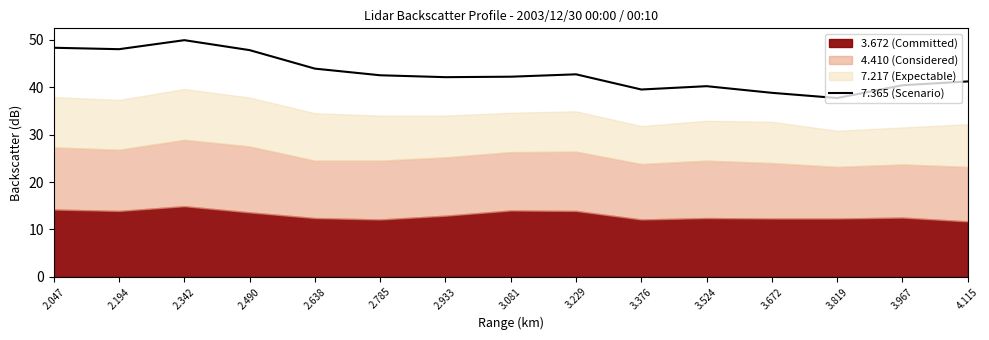

What is the maximum value for 7.365 (Scenario)?

49.9